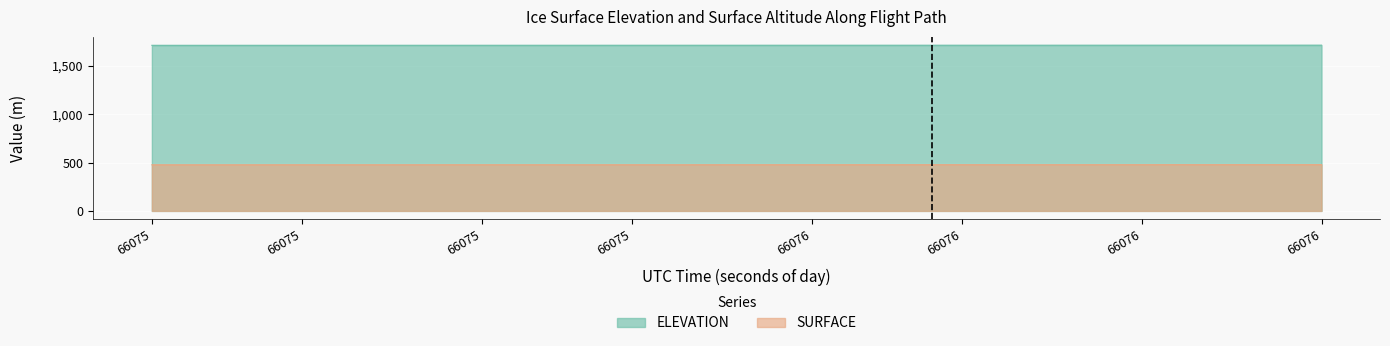

How many series are shown in this chart?

2